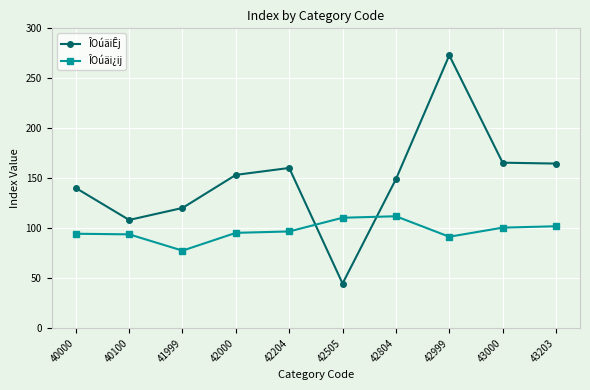

Which series ends up on top after the final intersection of ÎOúäiÊj and ÎOúäi¿ij?

ÎOúäiÊj